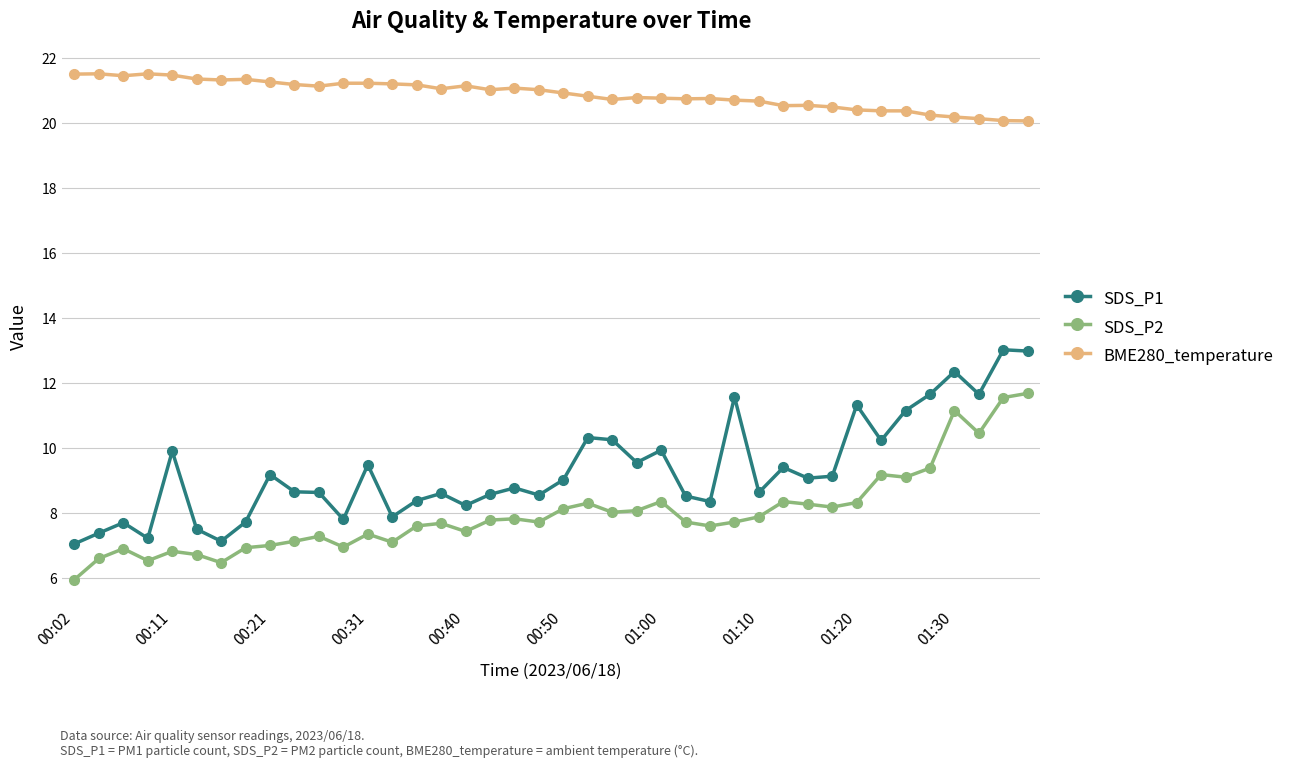

What is the minimum value shown in the chart?

6.0